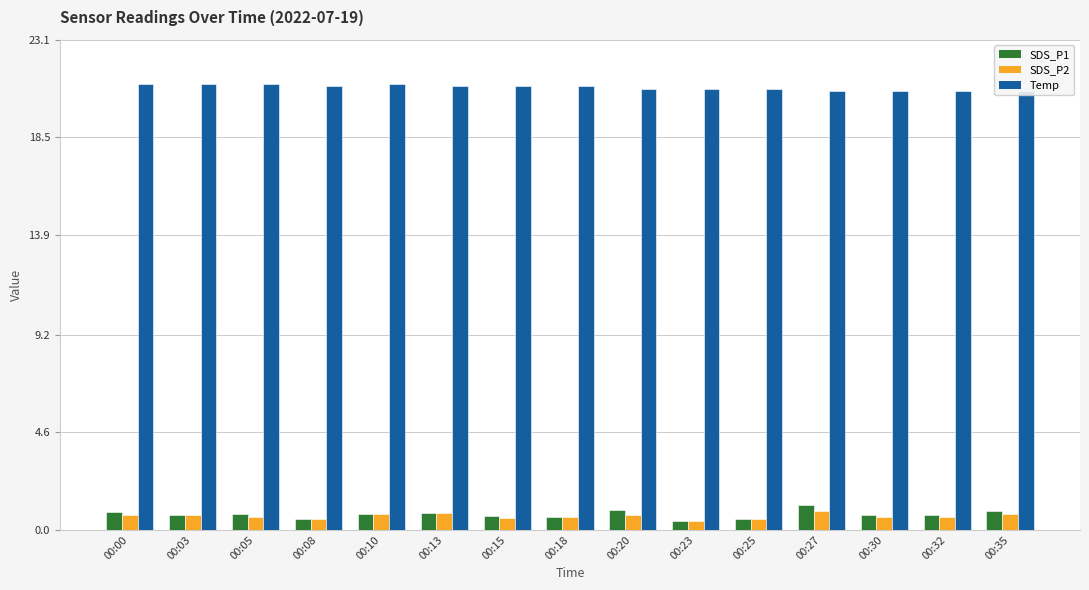

Between 00:23 and 00:20, which is larger?

00:20